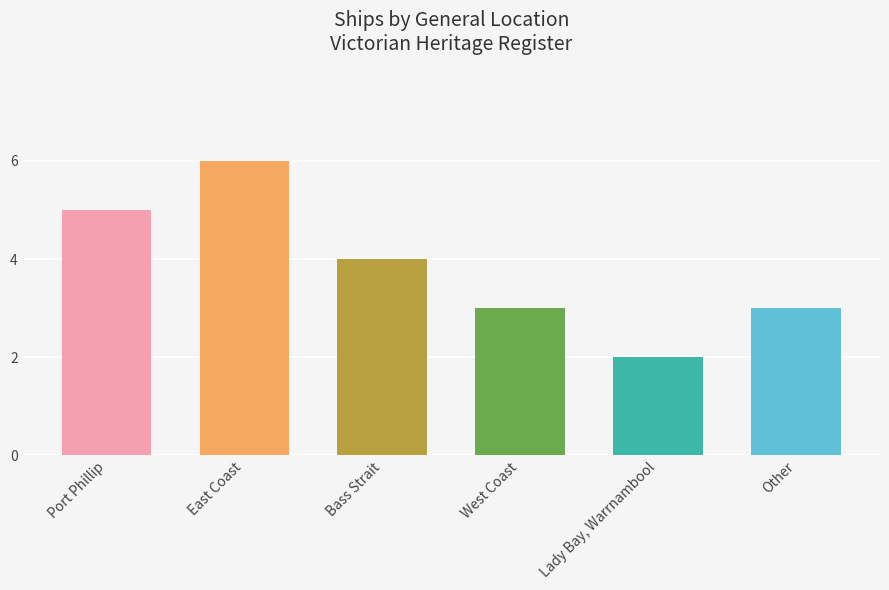

Between Lady Bay, Warrnambool and Other, which is larger?

Other